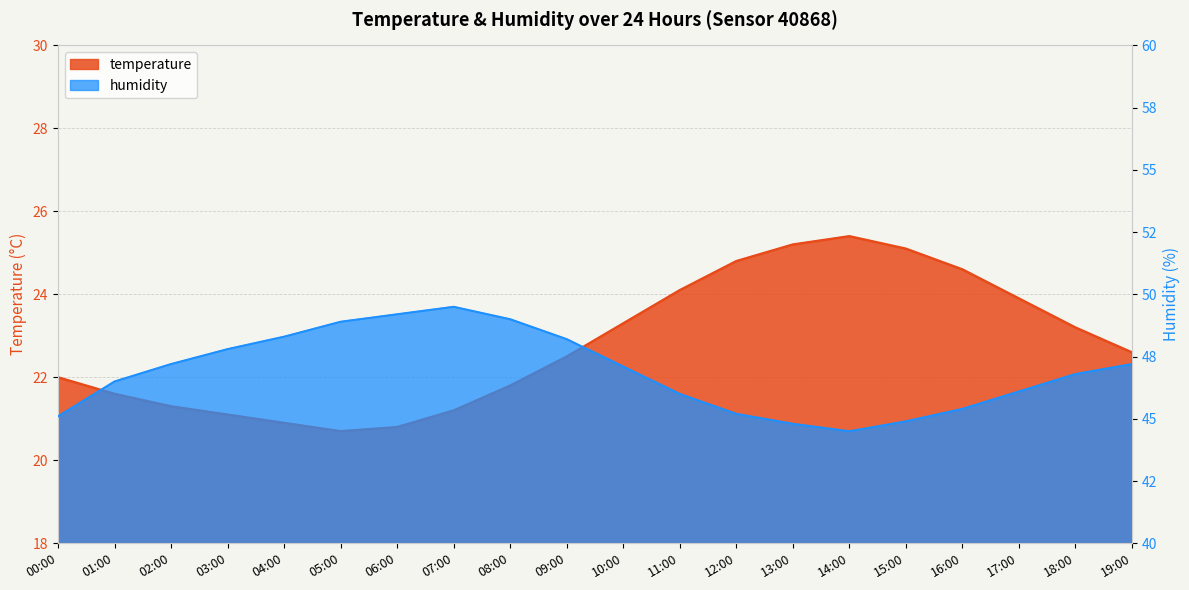

Is it true that humidity equals 32.6 at 10:00?

False